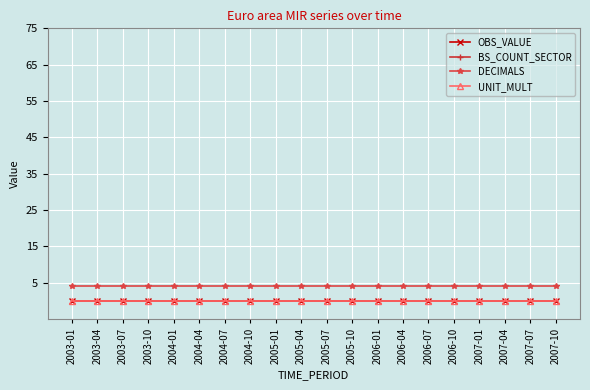

Between 2005-10 and 2005-07, which is larger?

2005-10